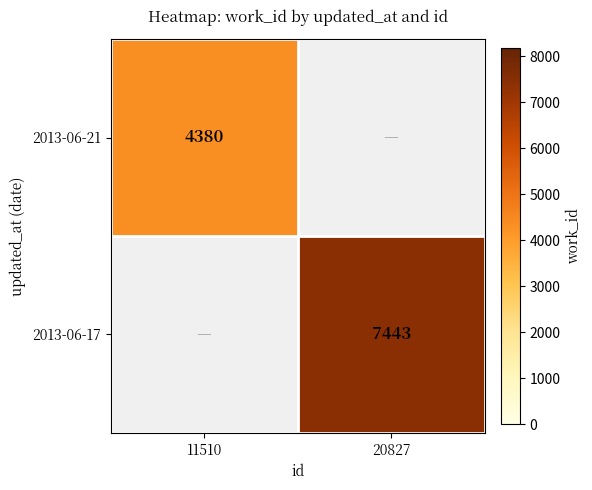

The 2013-06-21 series shows 4380 at 11510. True or false?

True